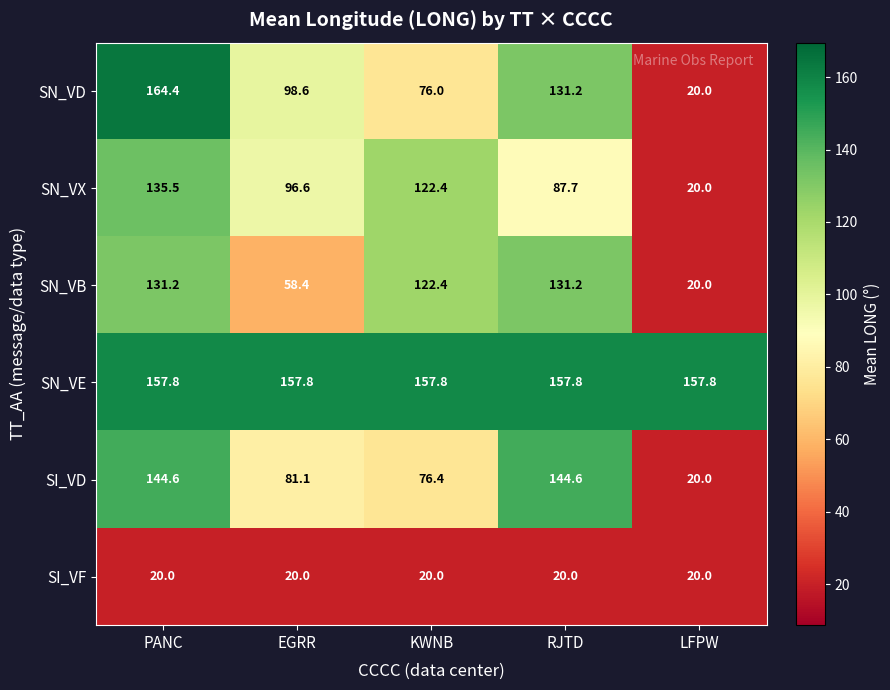

Between PANC and LFPW, which series saw the biggest shift?

SN_VD